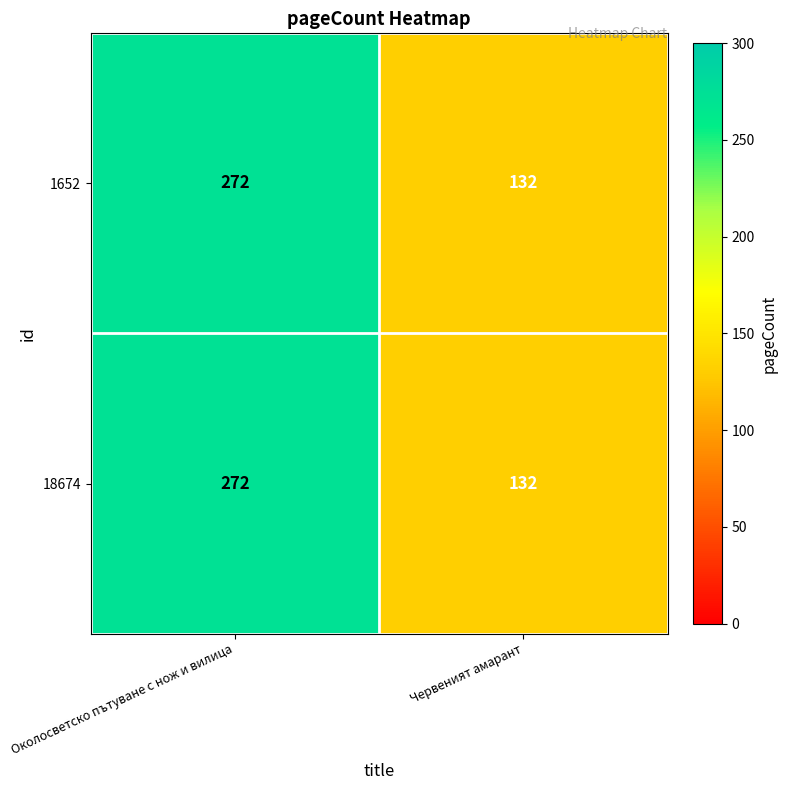

What value does the 1652 series have at Околосветско пътуване с нож и вилица, to the nearest 5?

270